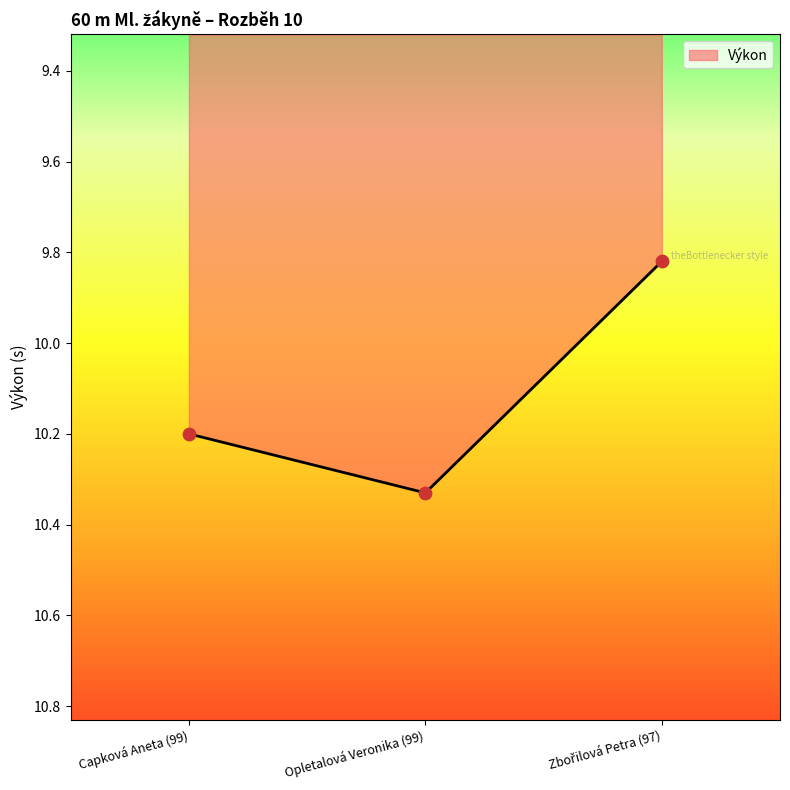

What is the change in value from Capková Aneta (99) to Opletalová Veronika (99)?

+0.1